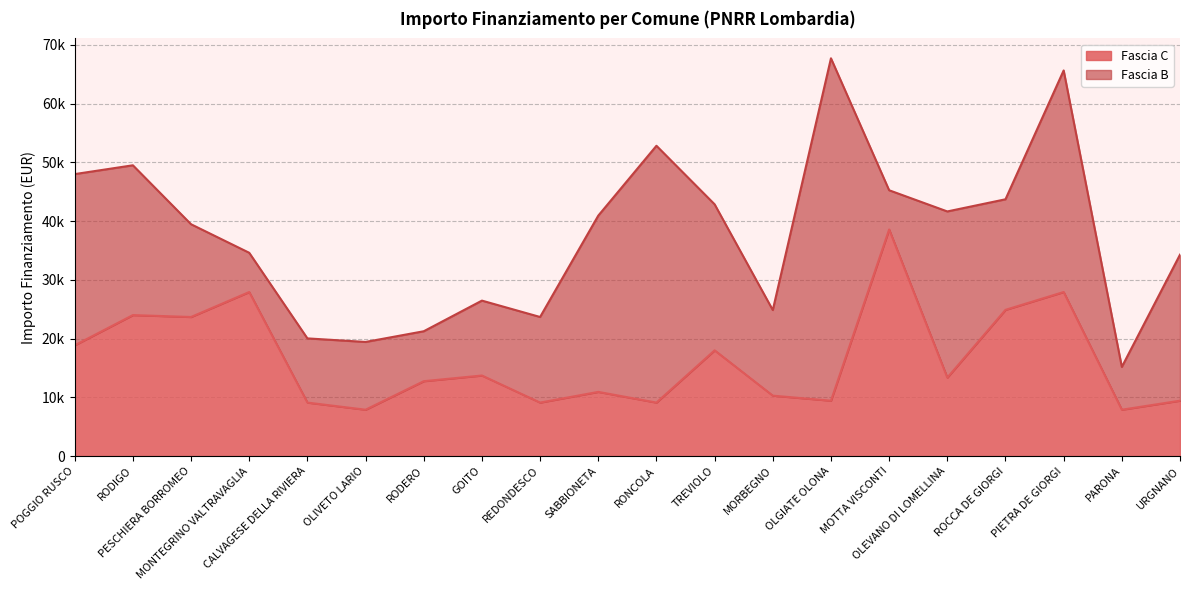

What position from the right is POGGIO RUSCO?

20